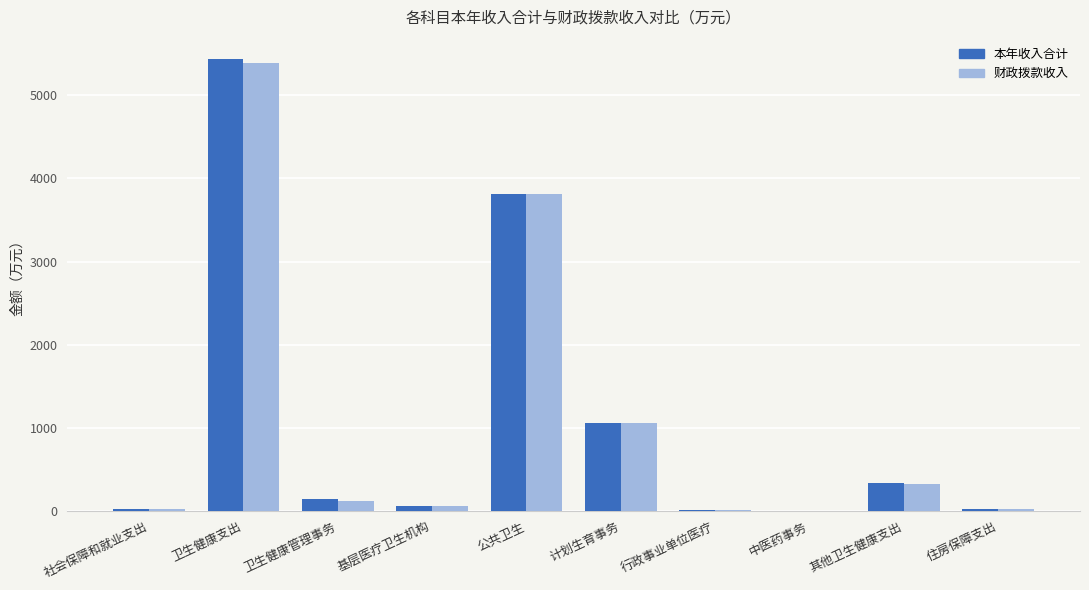

True or false: 本年收入合计 has a value of 5430.1 at 卫生健康支出.

True